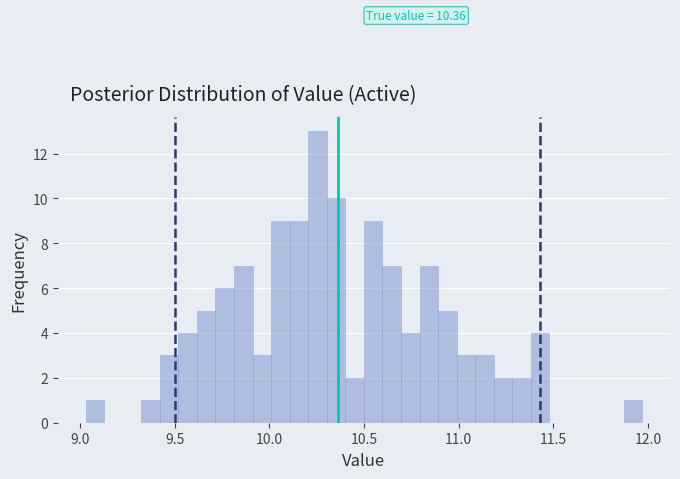

Read against the x-axis, roughly where is the centre of the tallest bar?

10.25